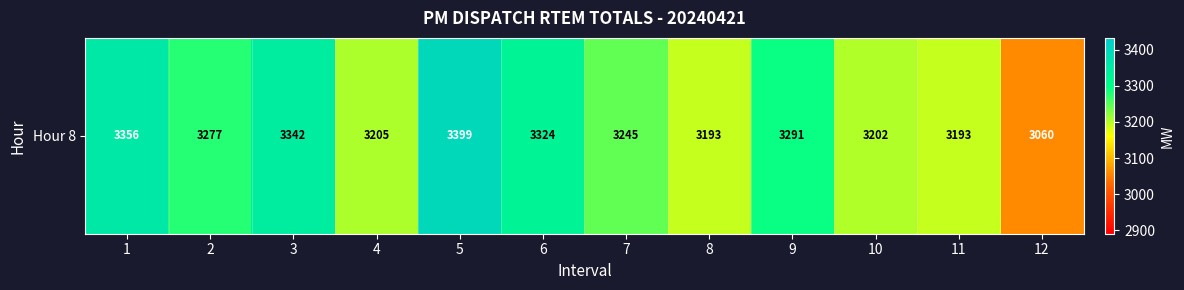

Which has a higher value, 3 or 9?

3